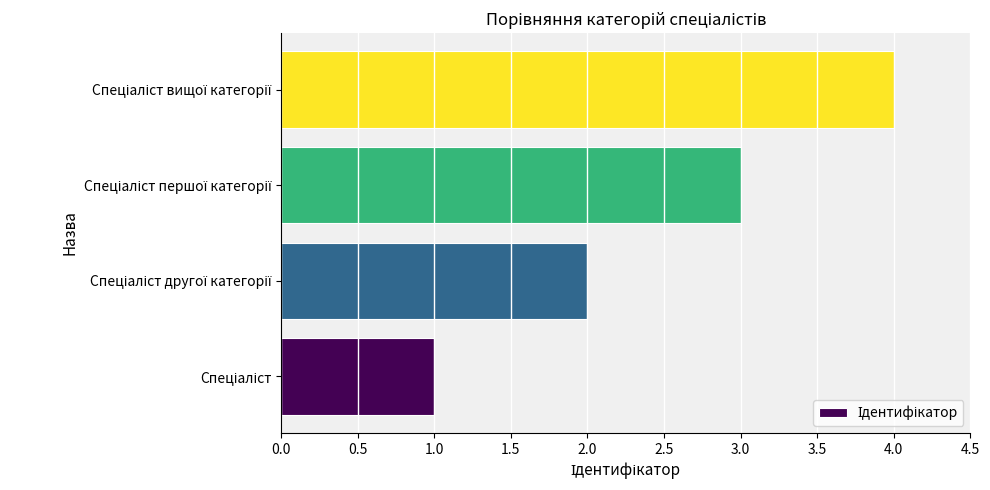

What is the sum of all values?

10